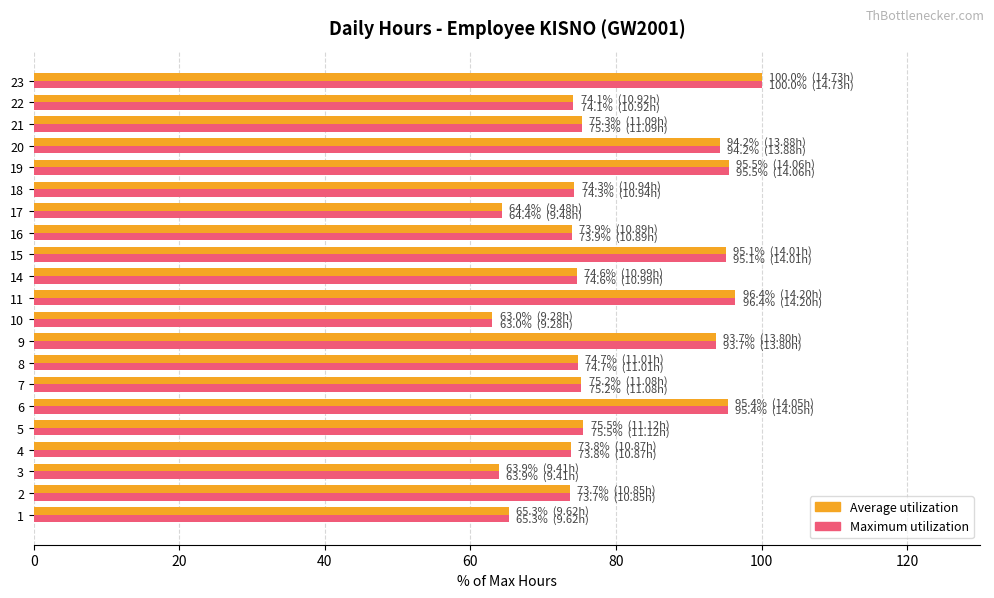

How many categories are shown in the chart?

21